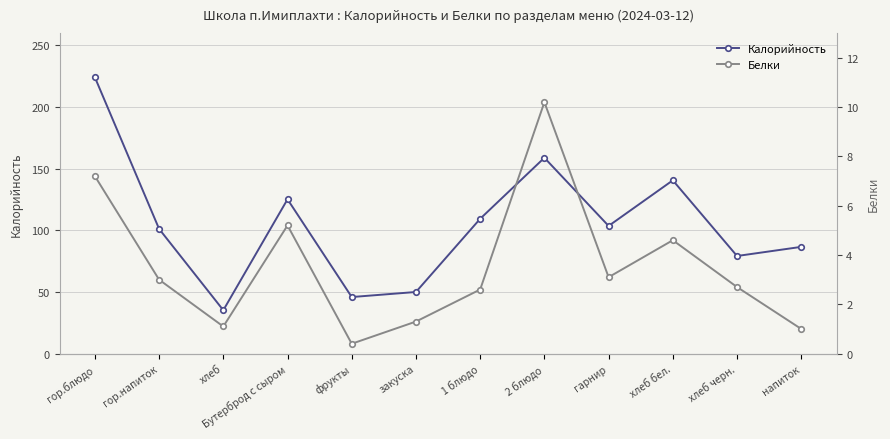

What is the label of the 2nd point from the right?

хлеб черн.